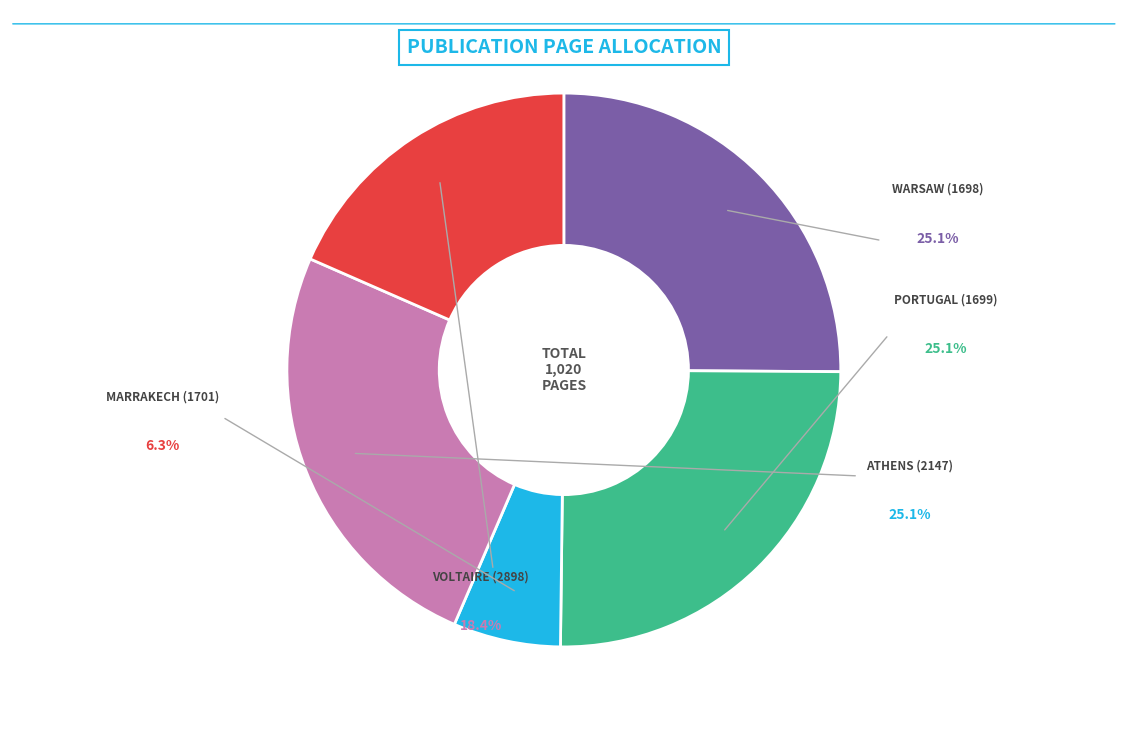

What portion of the pie excludes Voltaire - Migration (2898)?

81.6%